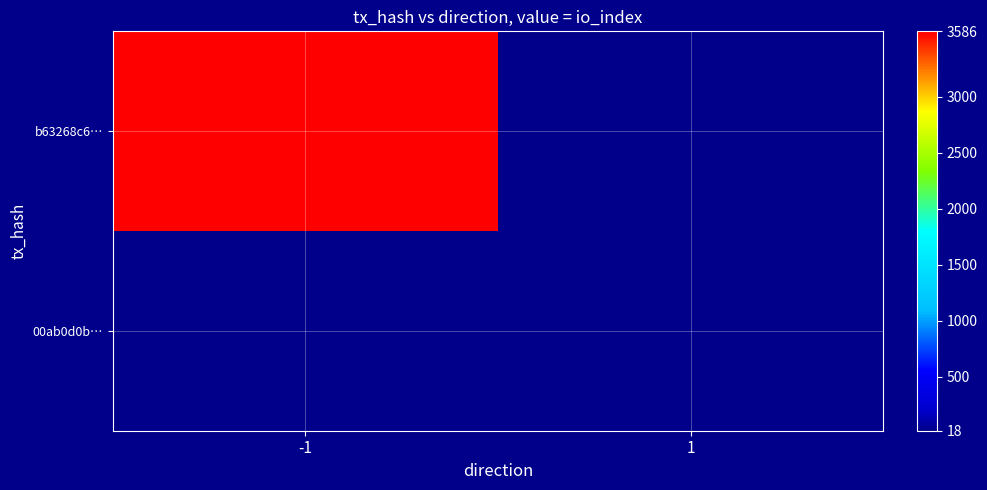

What value does the 00ab0d0b… series have at 1?

18.0